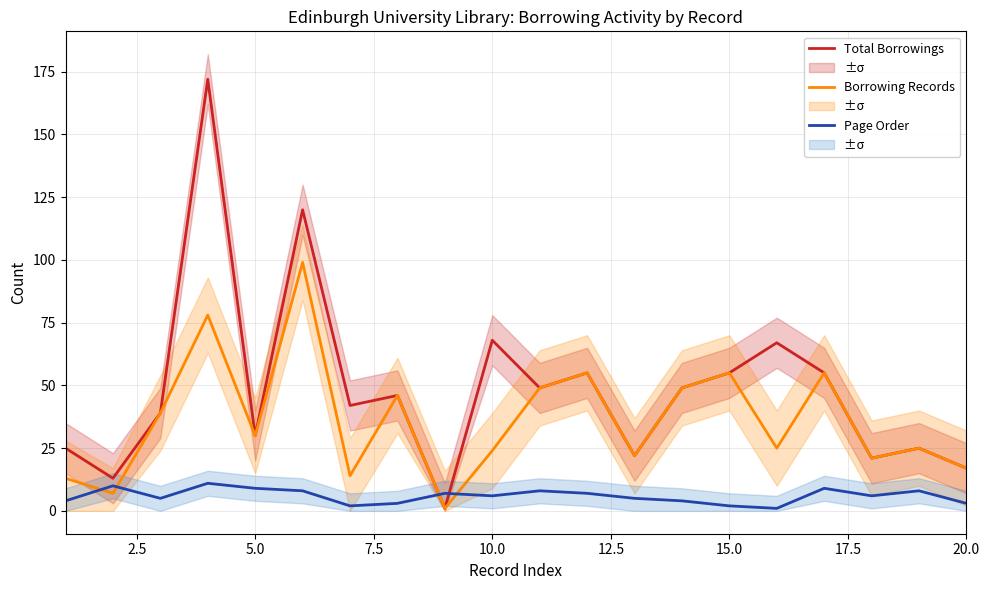

Reading left to right, list all the values displayed in this chart.

Total Borrowings: 25	13	39	172	30	120	42	46	1	68	49	55	22	49	55	67	55	21	25	17
Borrowing Records: 13	7	39	78	30	99	14	46	1	24	49	55	22	49	55	25	55	21	25	17
Page Order: 4	10	5	11	9	8	2	3	7	6	8	7	5	4	2	1	9	6	8	3